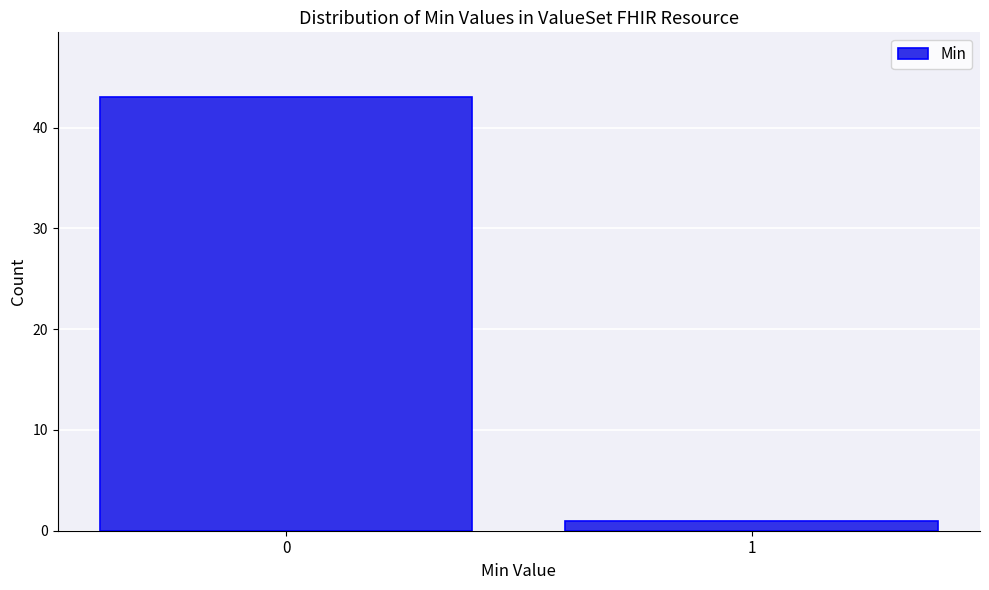

Reading right to left, transcribe all the data shown in this chart.

1=1	0=43